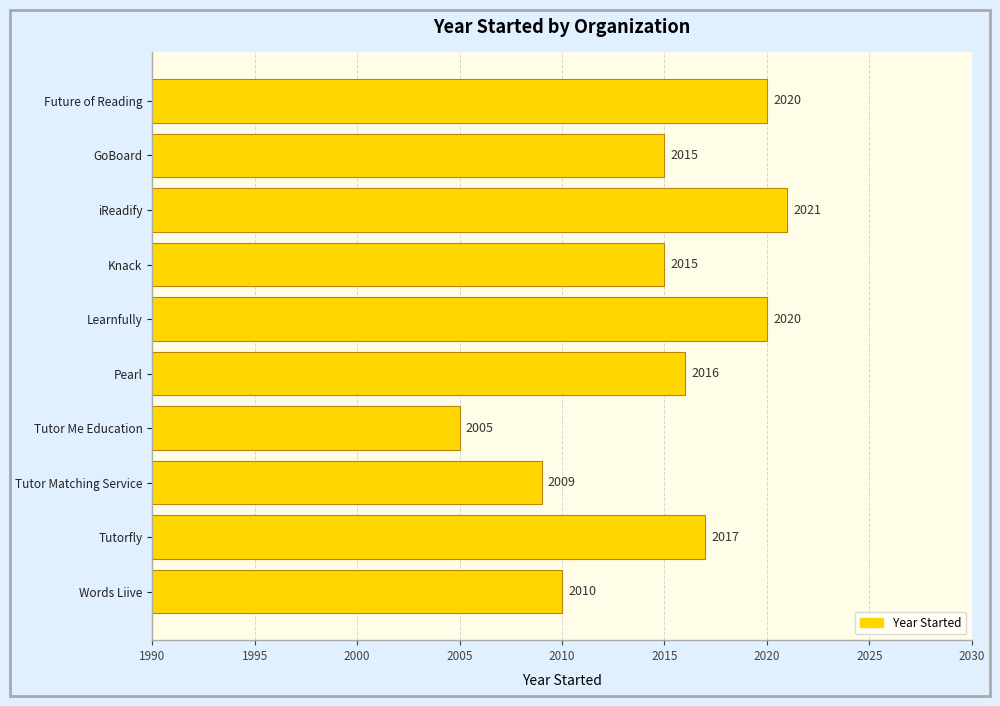

What position from the top is Words Liive?

10